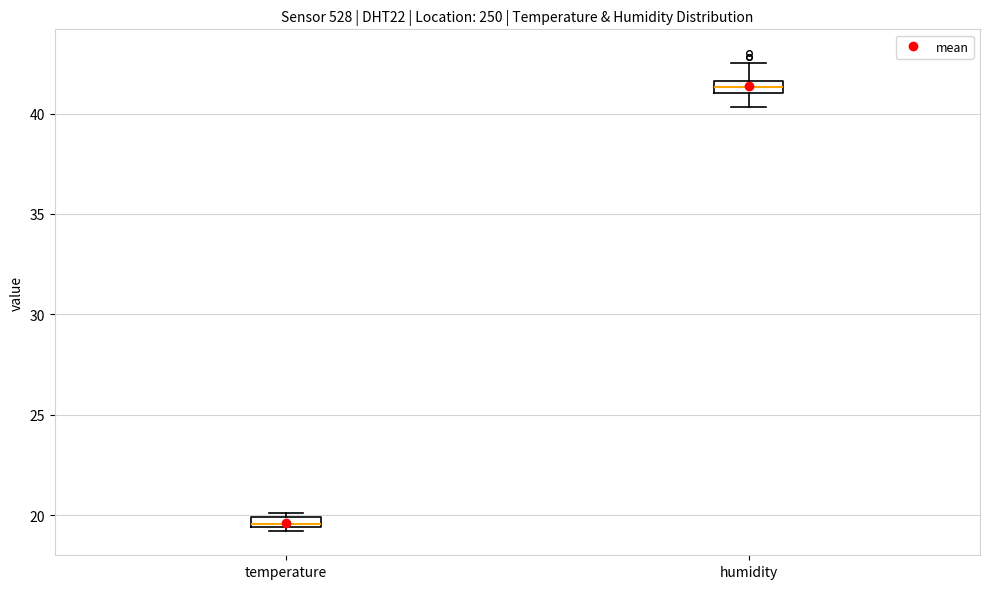

Where is the lower edge of the box for temperature on the y-axis? The values are not printed on the chart, so give them approximately, as read against the axis.

19.5